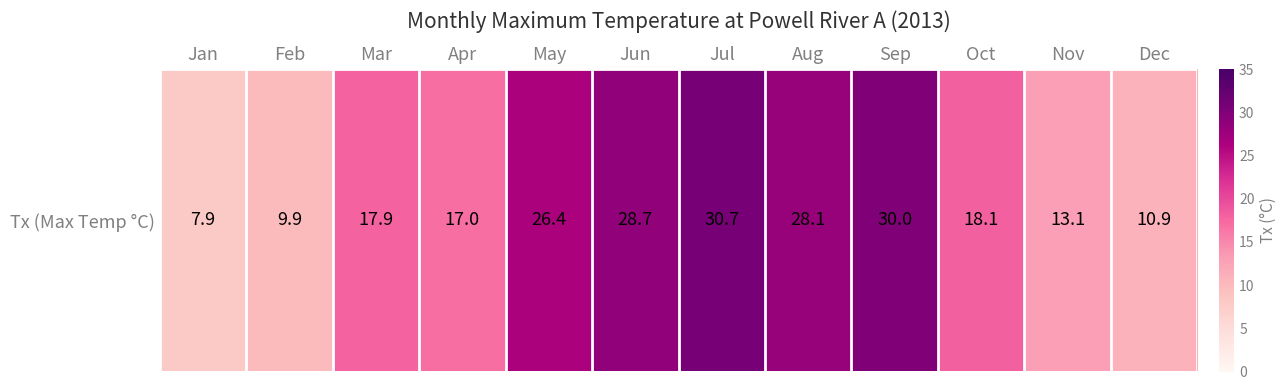

How many values exceed 18?

6